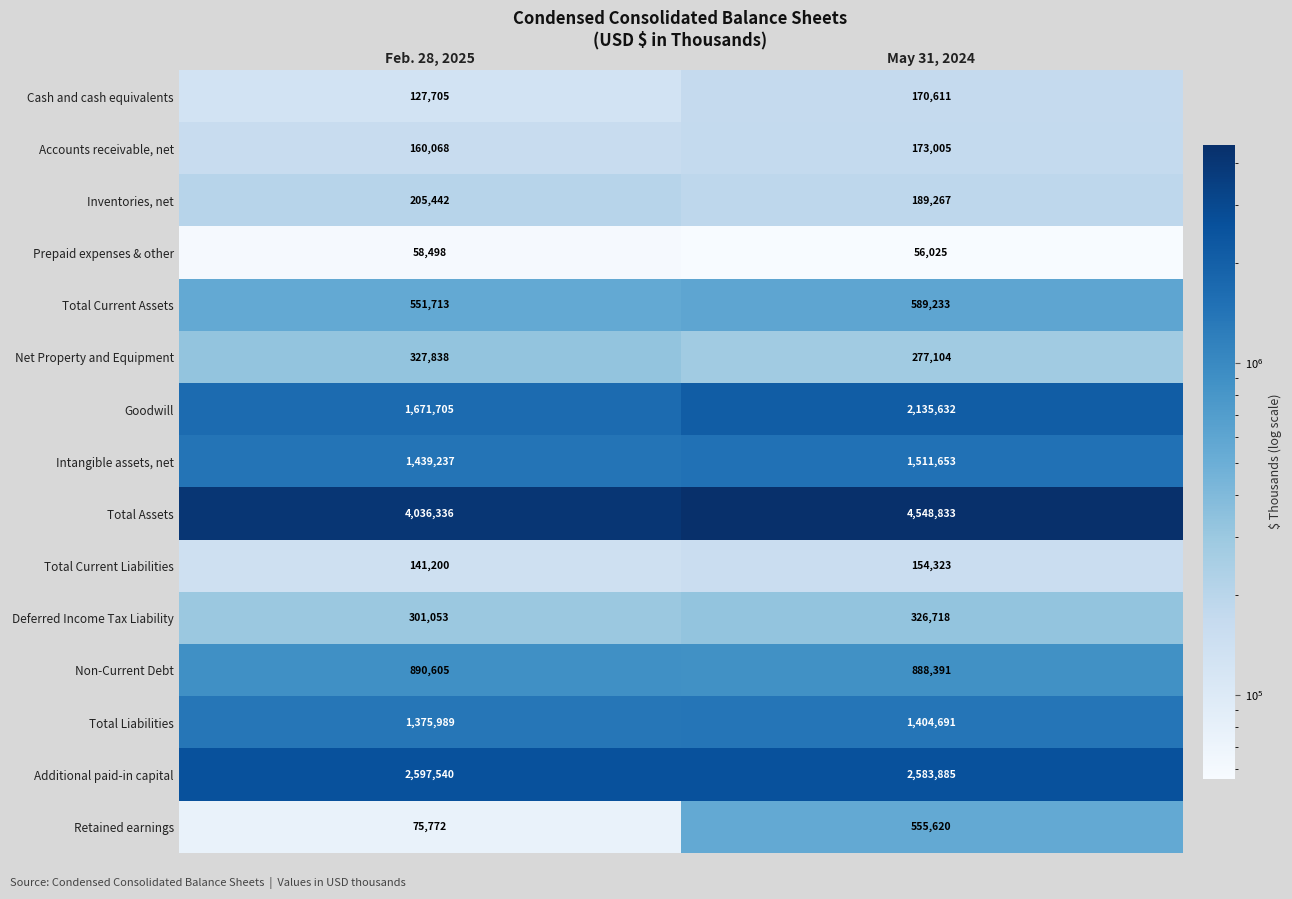

What is the sum of the Total Liabilities values at May 31, 2024 and Feb. 28, 2025?

2780680